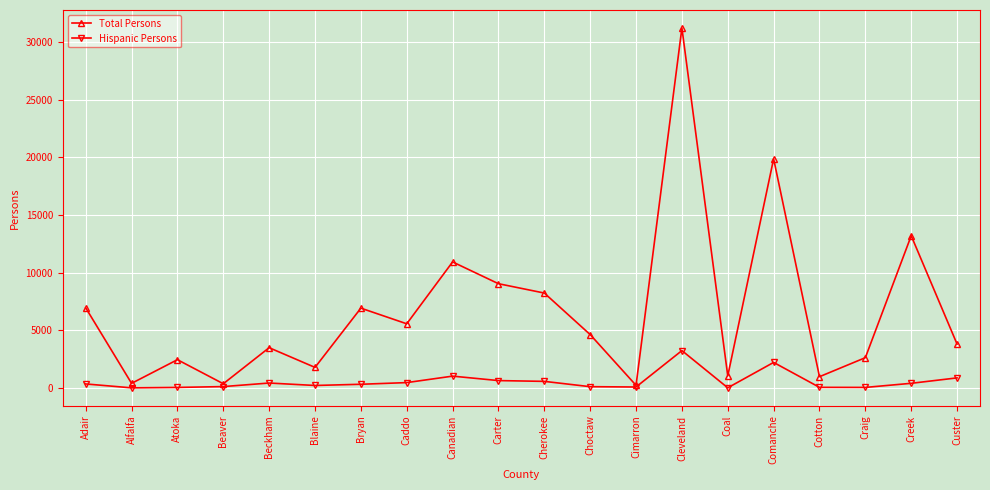

List the series in order of their overall mean, highest first.

Total Persons, Hispanic Persons